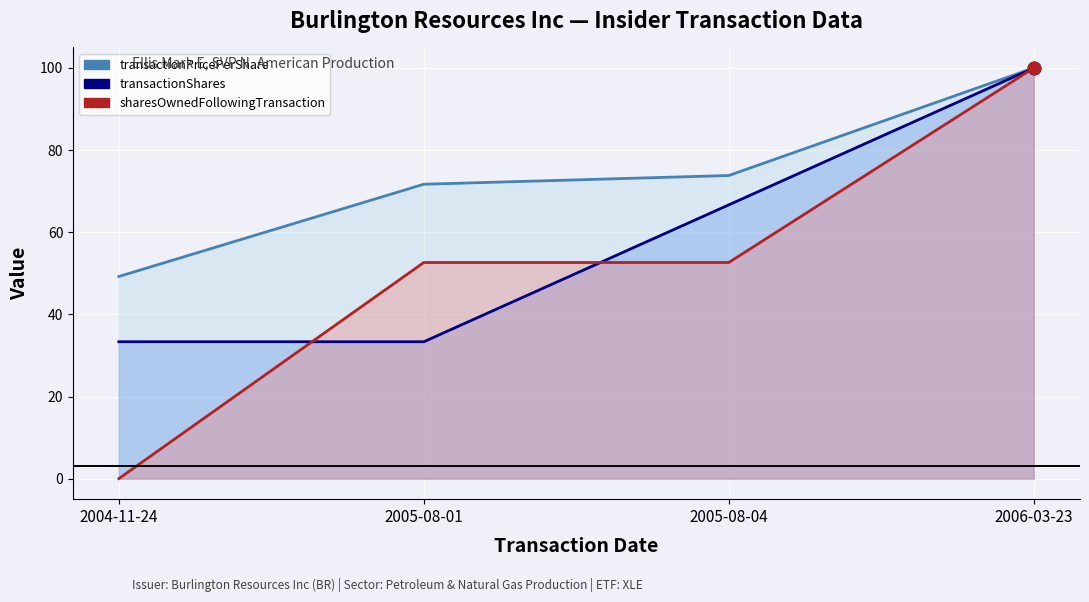

Is the value of sharesOwnedFollowingTransaction at 2005-08-01 greater than the value of transactionShares at 2004-11-24?

Yes